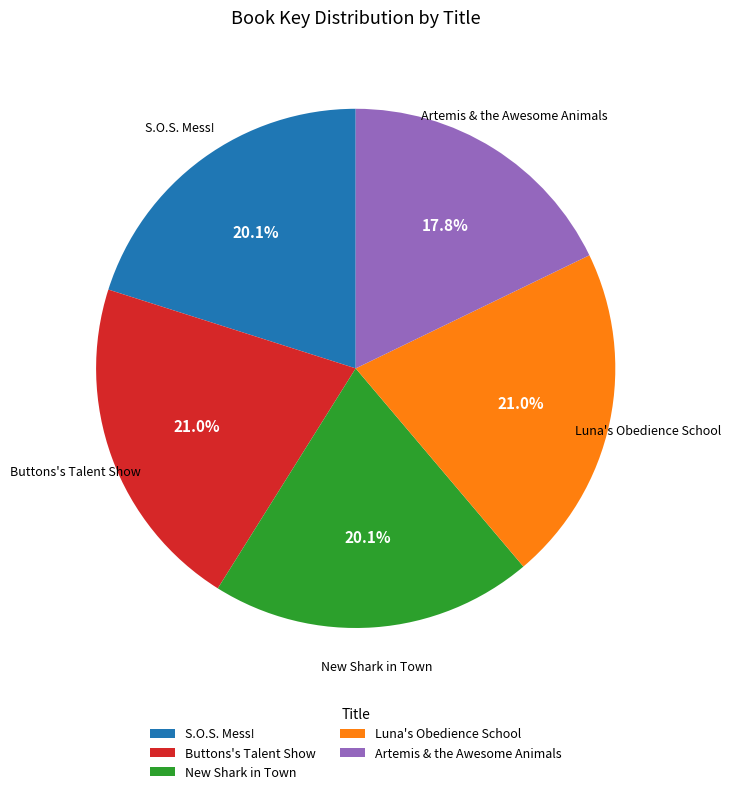

To the nearest percent, what percentage of the pie is New Shark in Town?

20%